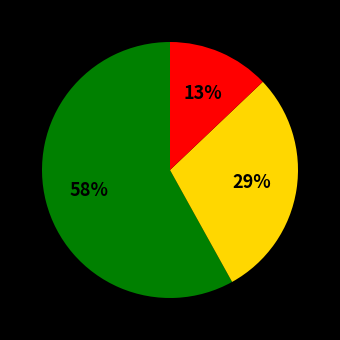

Is there any slice that represents more than half of the pie?

Yes